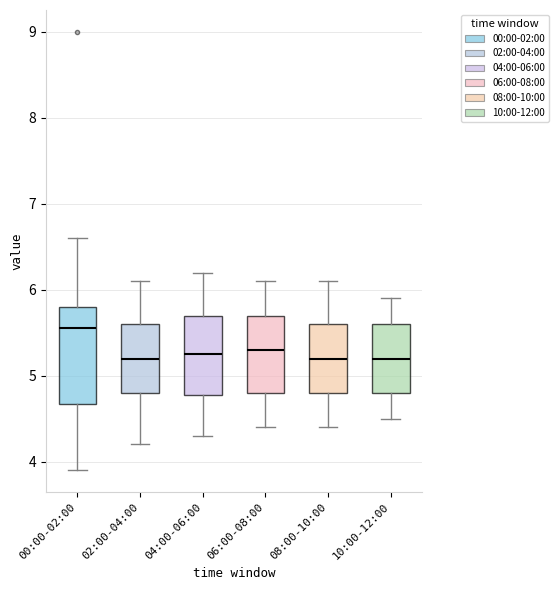

Comparing the boxes themselves (not the whiskers), which one is the tallest?

00:00-02:00